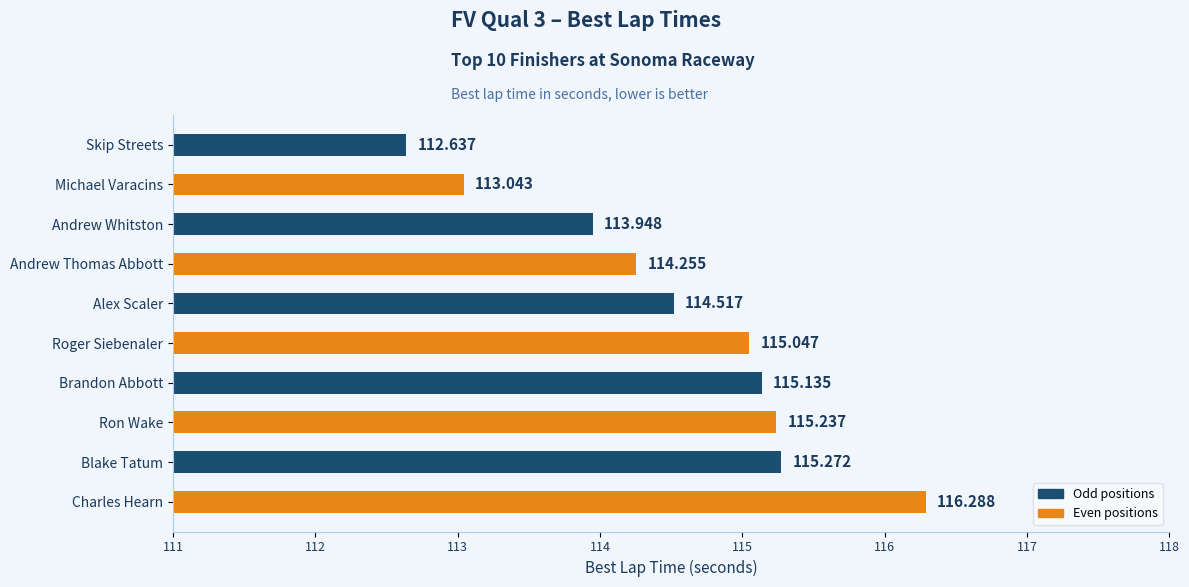

What is the label of the 4th bar from the bottom?

Brandon Abbott